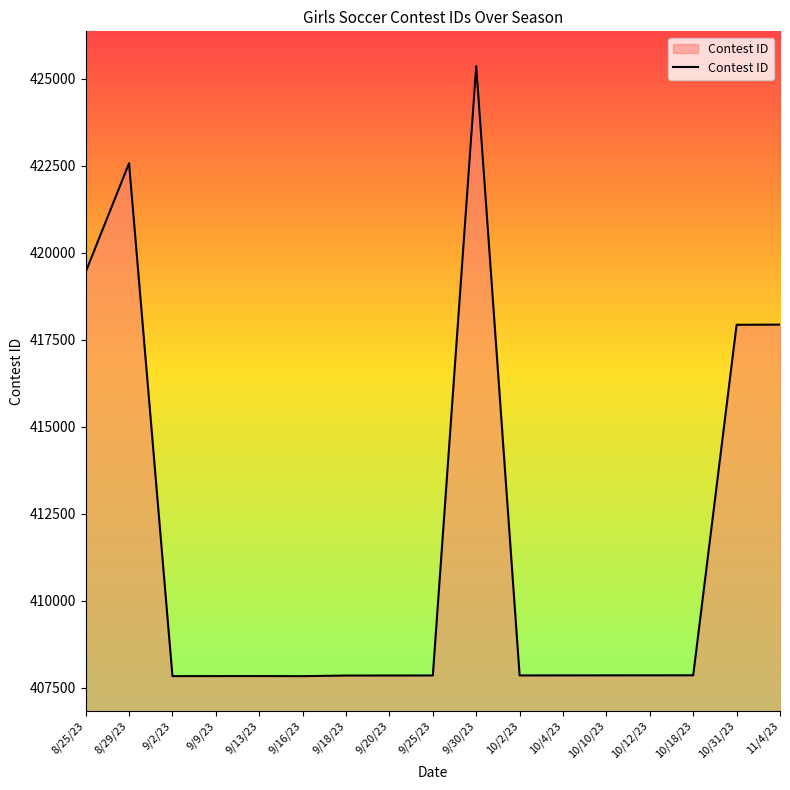

How many lines are shown in the chart?

1